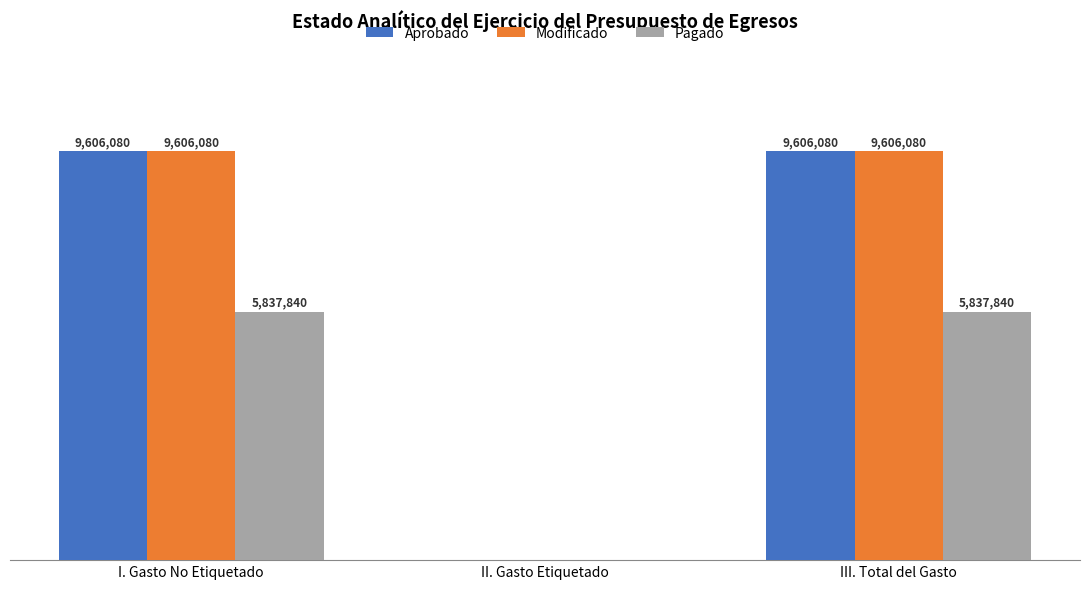

At which label does Aprobado first exceed 9606079?

I. Gasto No Etiquetado